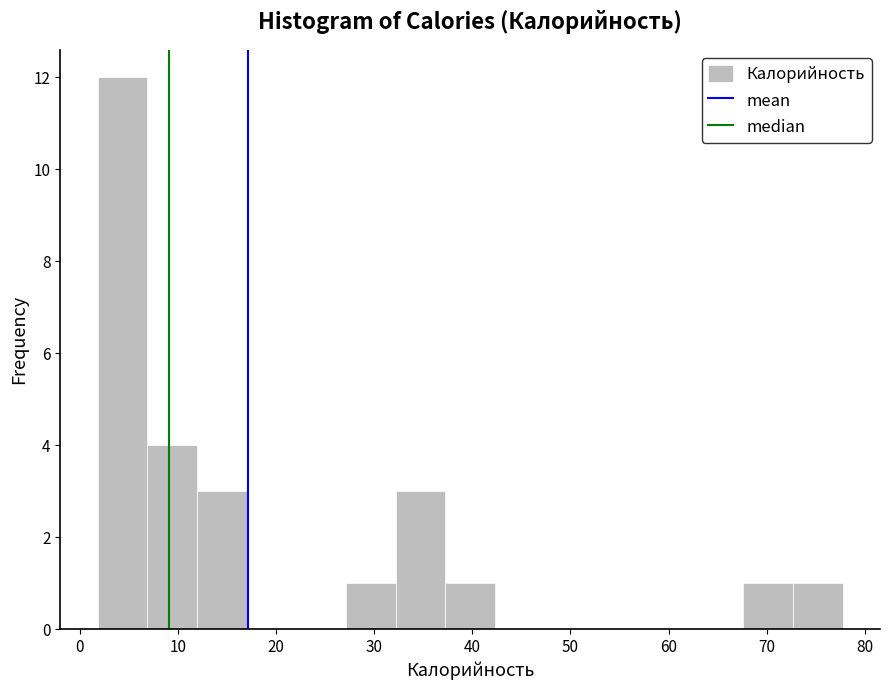

Reading left to right, list every bar in this chart as the range it spans on the x-axis followed by its height. Neither the bar edges nor the heights are printed on the chart, so give them approximately, as read against the axes.

2 to 7: 12
7 to 12: 4
12 to 17: 3
17 to 22: 0
22 to 27: 0
27 to 32: 1
32 to 37: 3
37 to 42: 1
42 to 47: 0
47 to 52: 0
52 to 58: 0
58 to 63: 0
63 to 68: 0
68 to 73: 1
73 to 78: 1